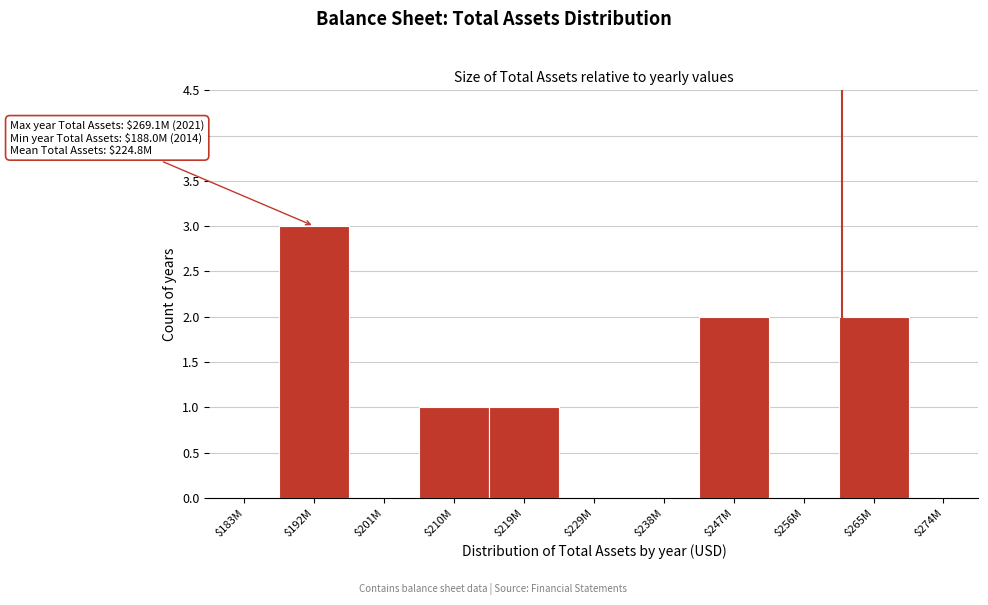

Read the value at $192M.

3